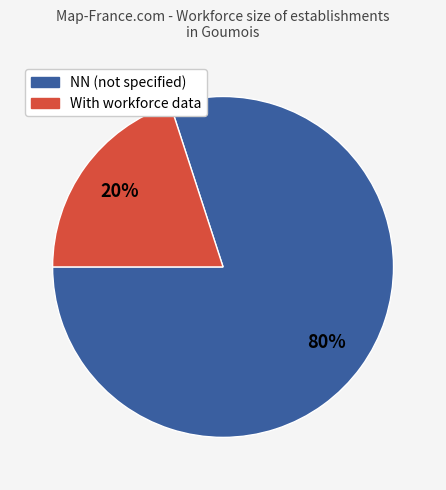

To the nearest percent, what is the difference between the largest and smallest slice percentages?

60%